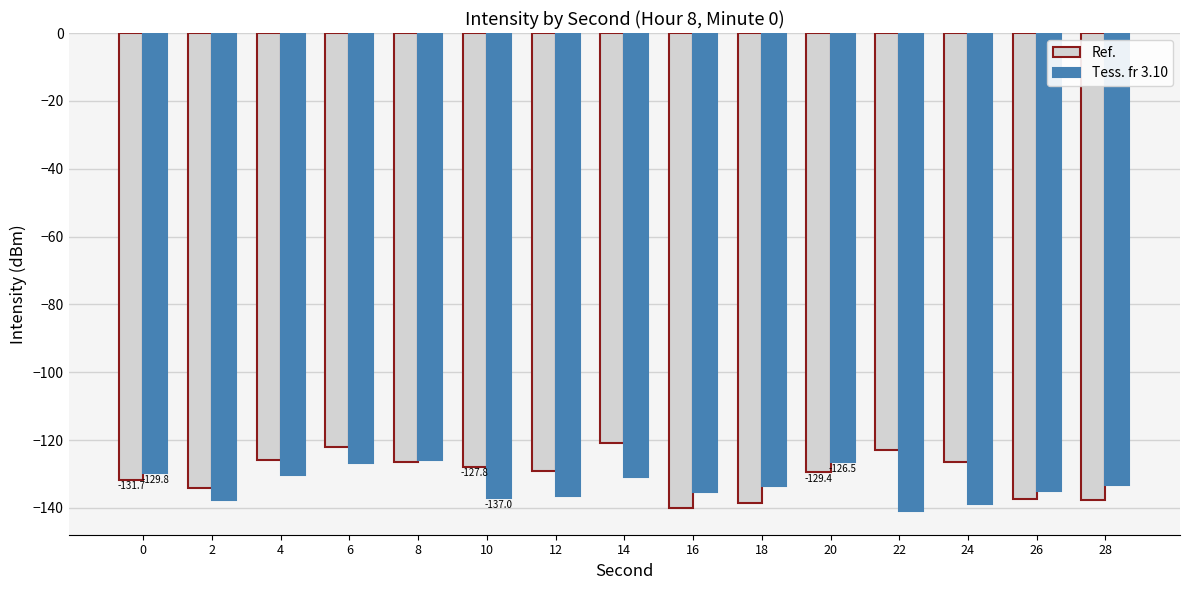

What is the difference between the highest and lowest values at 2?

3.4